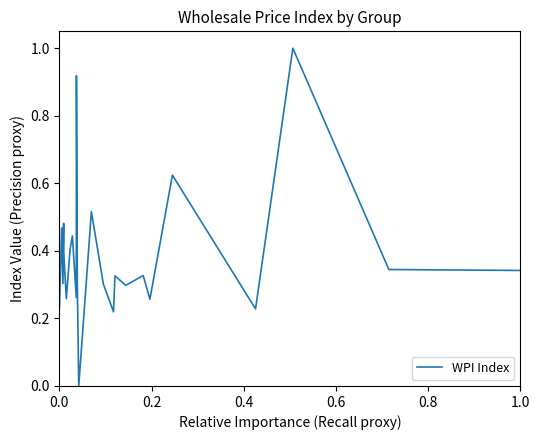

What is the greatest value displayed?

1.0